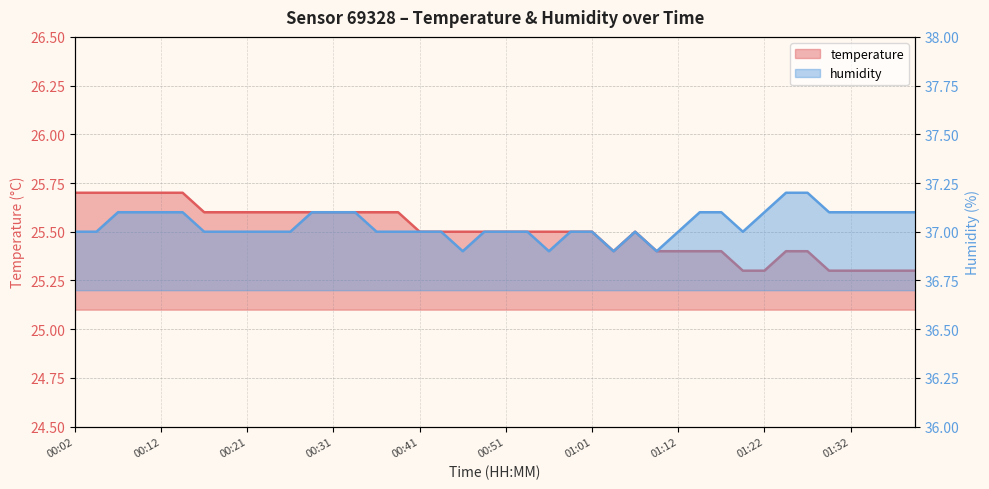

What is the label of the 27th point from the left?

01:06